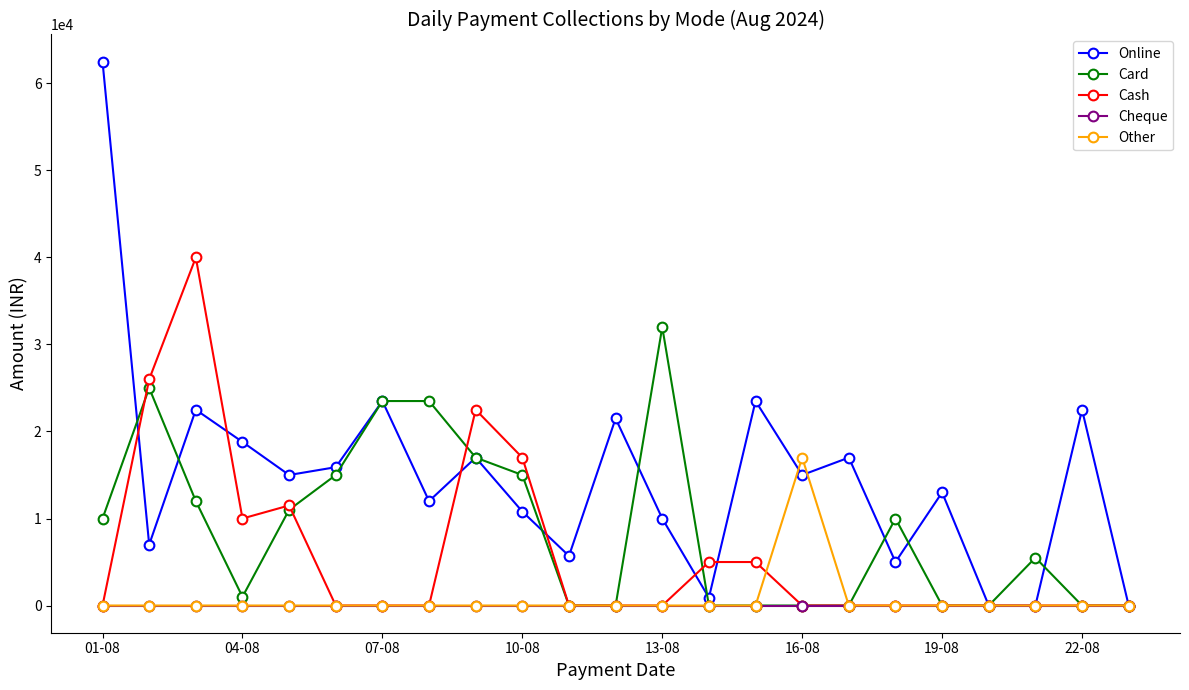

True or false: Card has more than 0 points higher than both neighbors.

True